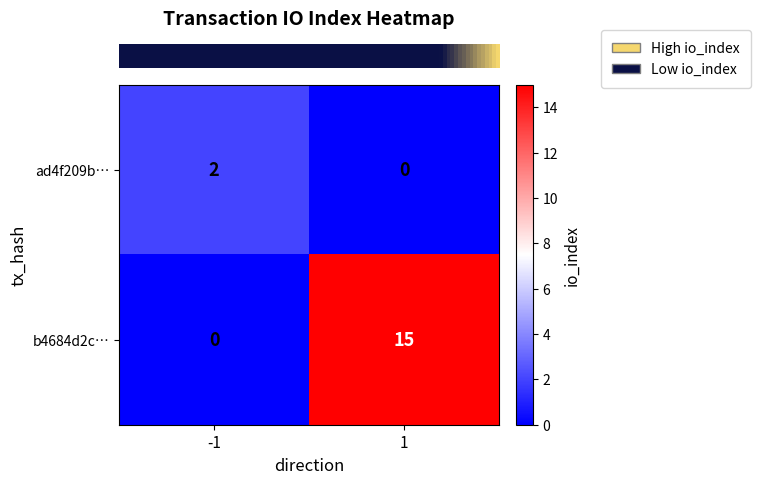

The ad4f209b… series shows 1 at -1. True or false?

False